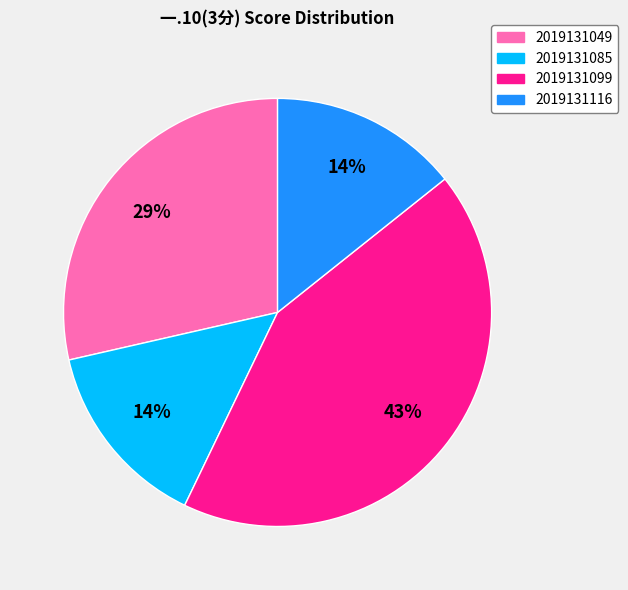

What is the largest slice in the pie chart?

2019131099